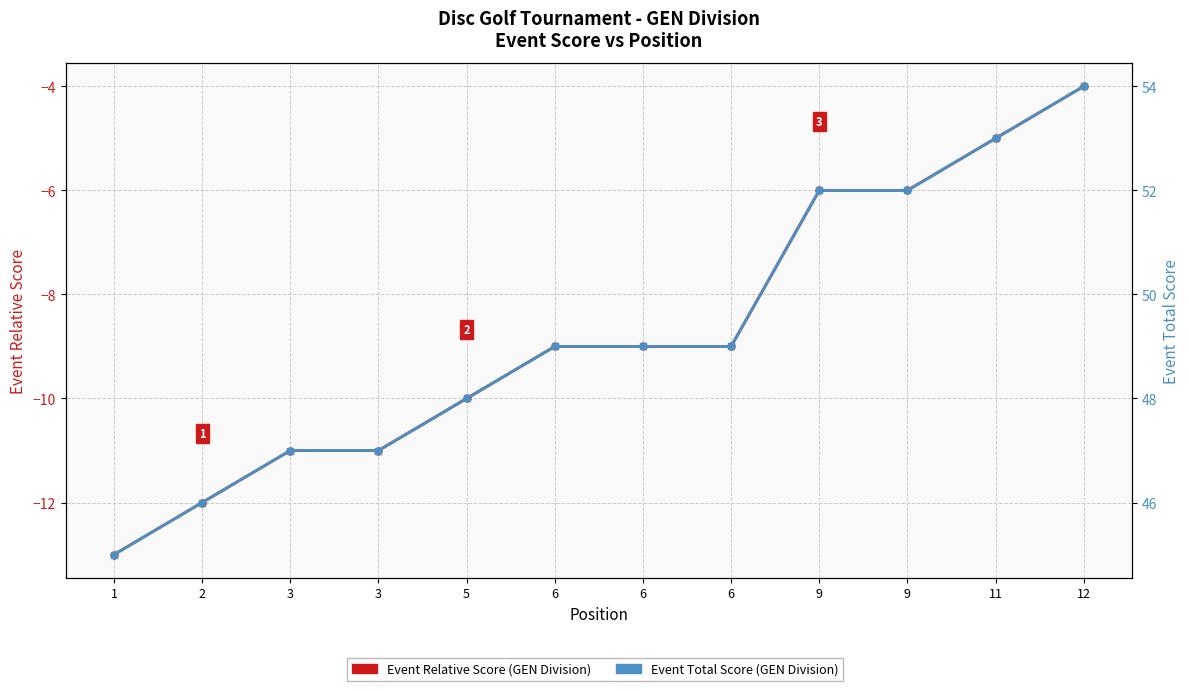

What is the average value of the Event Relative Score series?

-9